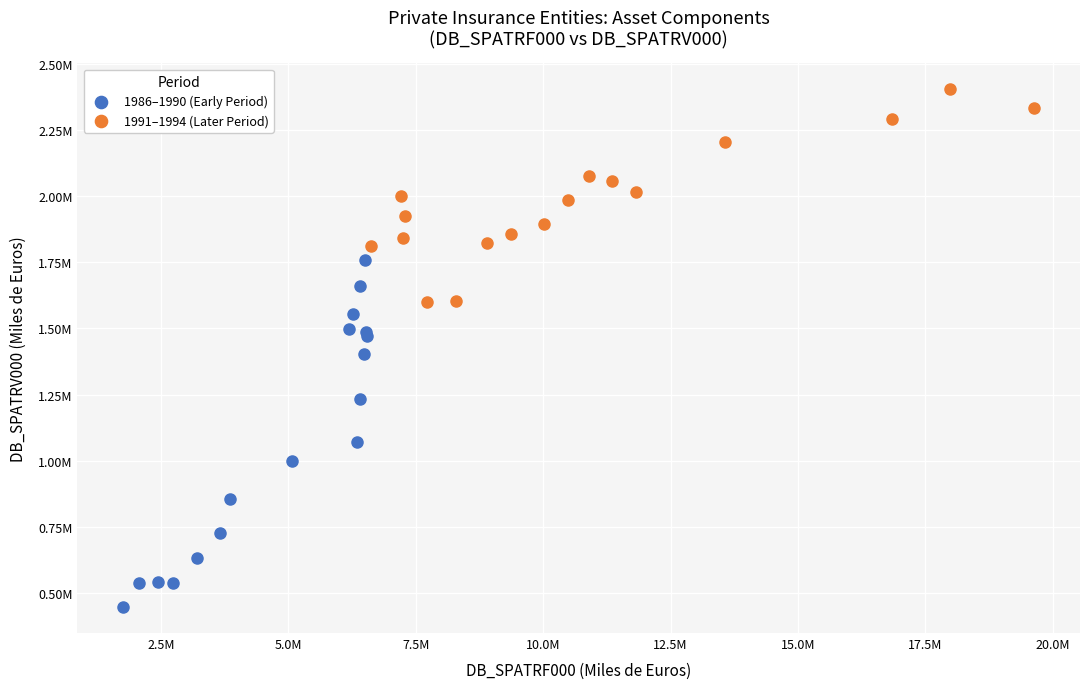

What are all the series names shown in the legend?

1986–1990 (Early Period), 1991–1994 (Later Period)